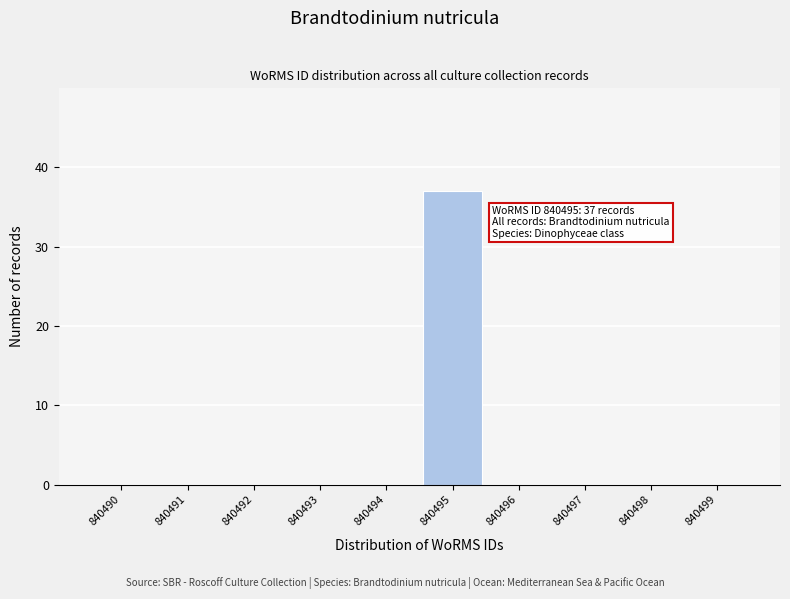

Reading left to right, extract all data points from this chart.

840490=0	840491=0	840492=0	840493=0	840494=0	840495=37	840496=0	840497=0	840498=0	840499=0